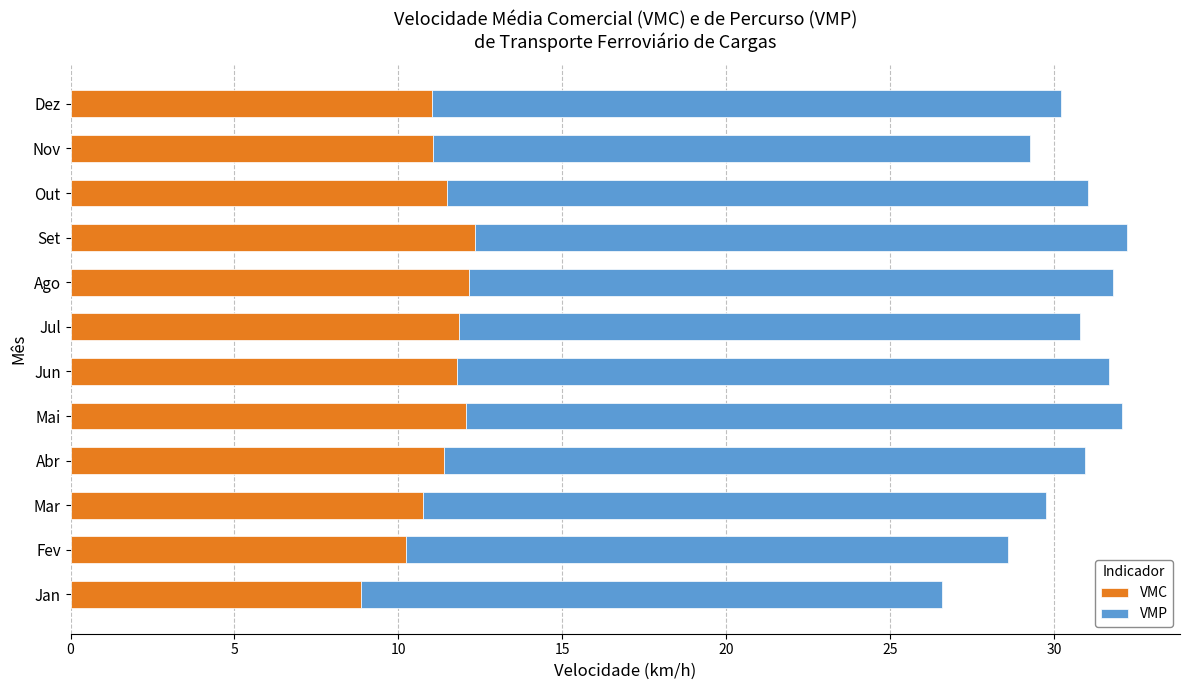

What is the total value across all series at Nov?

29.3